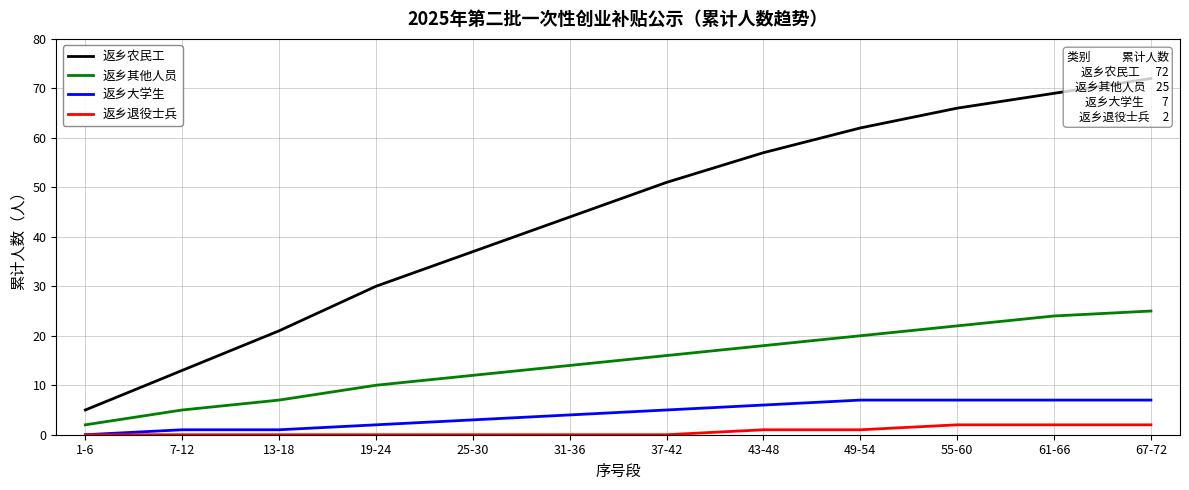

True or false: 返乡其他人员 and 返乡退役士兵 intersect in this chart.

False